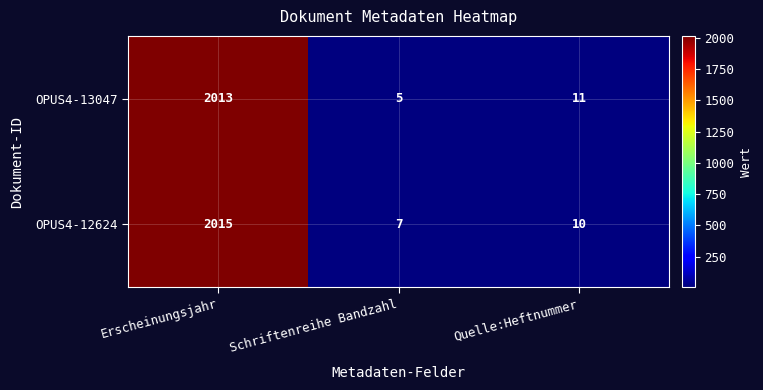

The value of OPUS4-13047 at Schriftenreihe Bandzahl is 5. True or false?

True